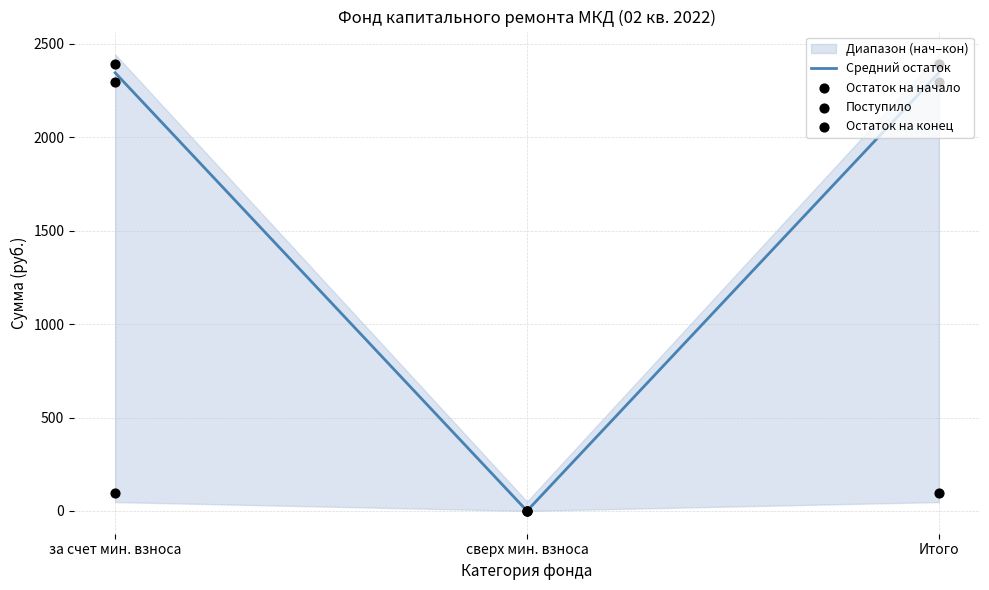

What is the total value across all series at Итого?

7134.1